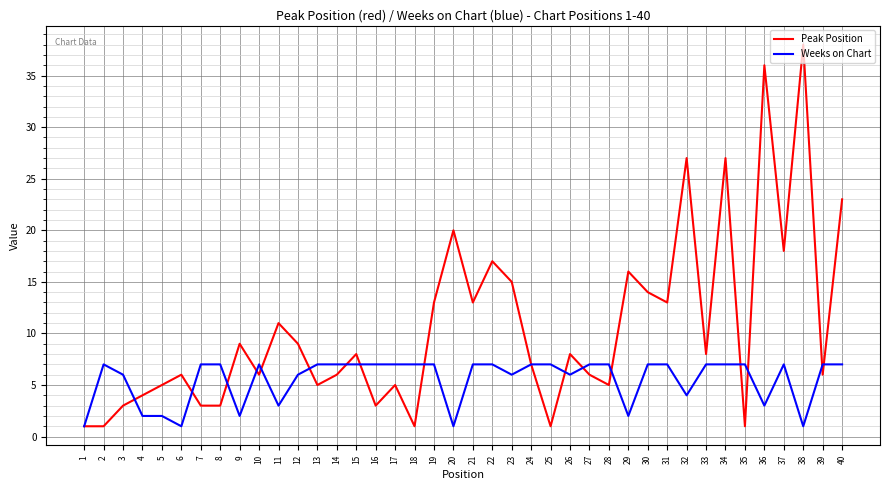

What are all the series names shown in the legend?

Peak Position, Weeks on Chart